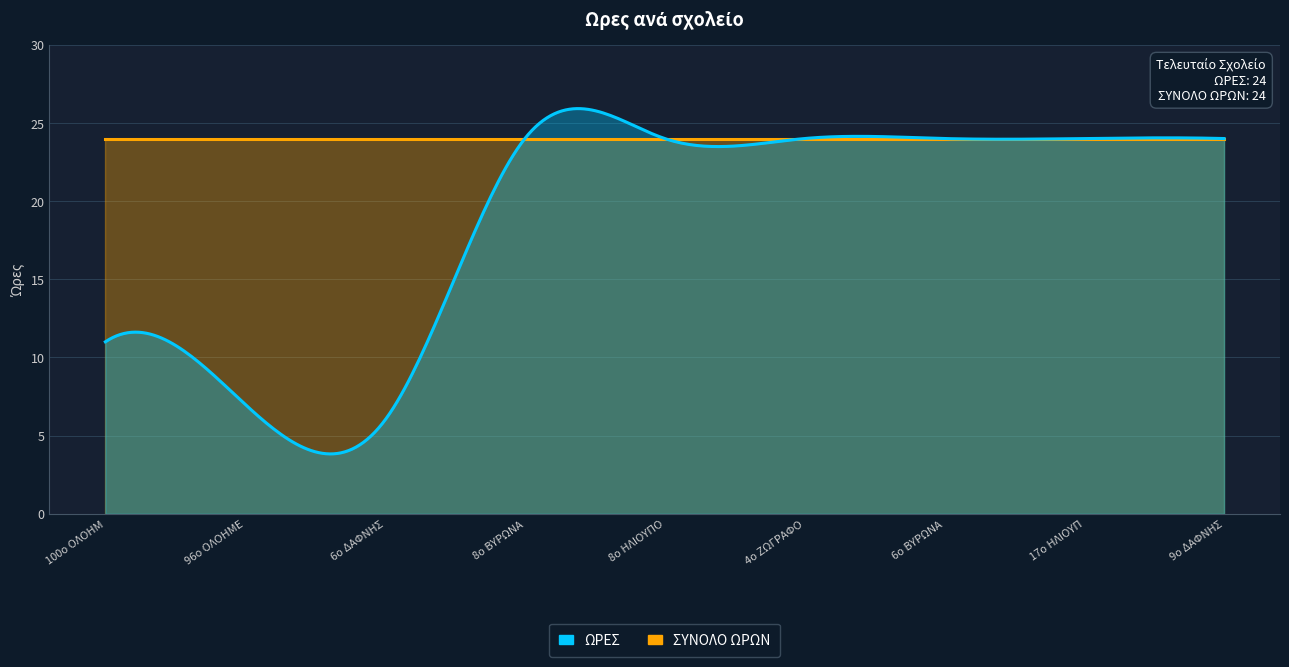

What are all the series names shown in the legend?

ΩΡΕΣ, ΣΥΝΟΛΟ ΩΡΩΝ